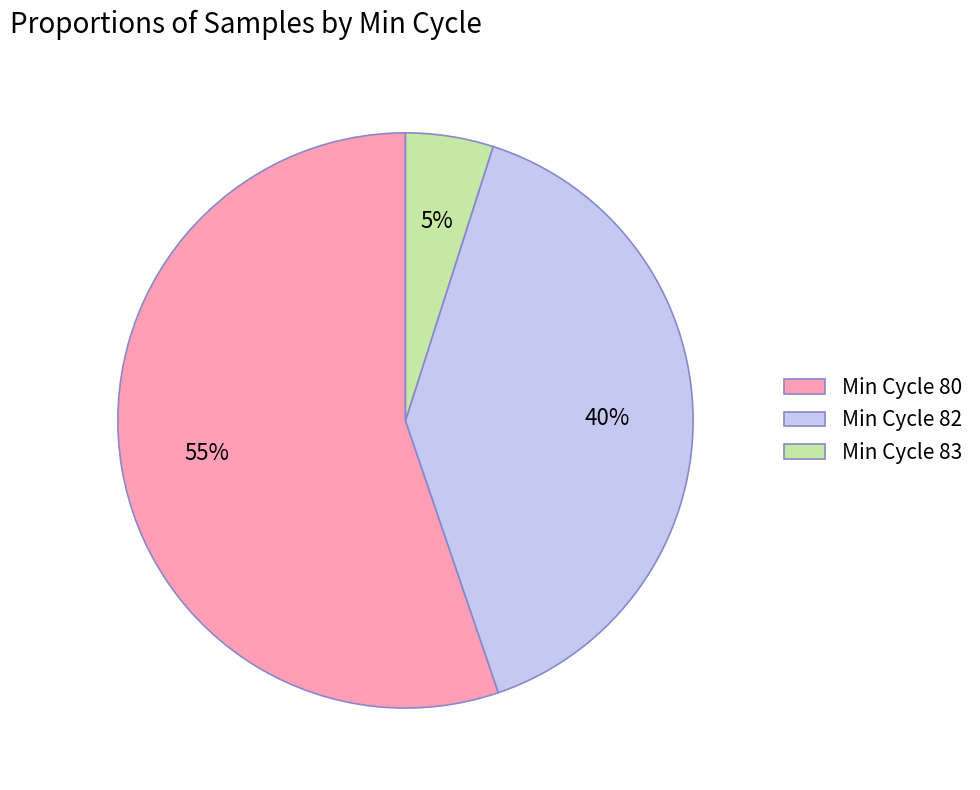

Count the number of slices in the pie.

3